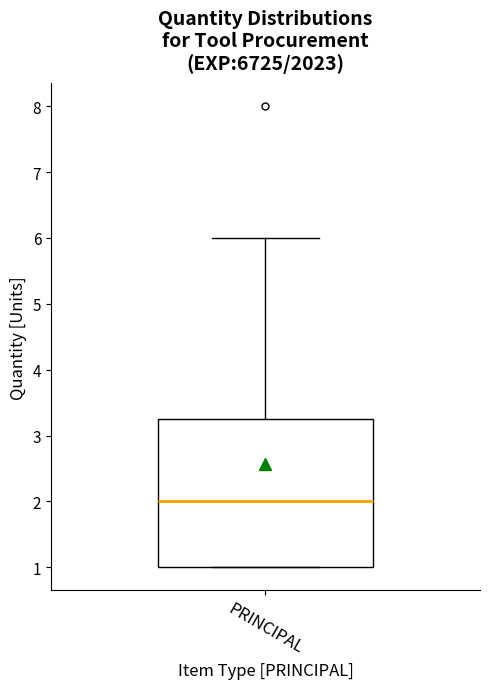

Transcribe this box plot: give where the median line is, the range the box spans, and where the two whiskers end, as read against the y-axis. The values are not printed on the chart, so give them approximately, as read against the axis.

median 2.0, box 1.0 to 3.3, whiskers 1.0 to 6.0